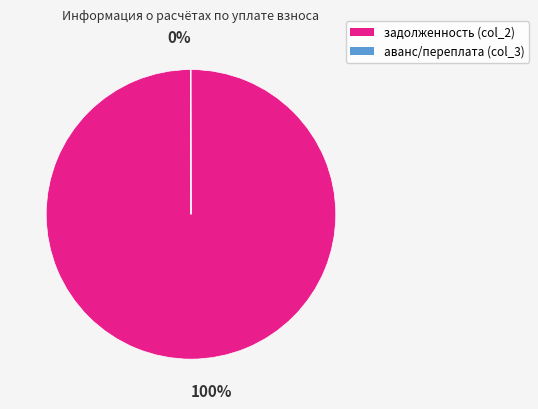

Is it true that задолженность (col_2) is 100% of the pie?

True